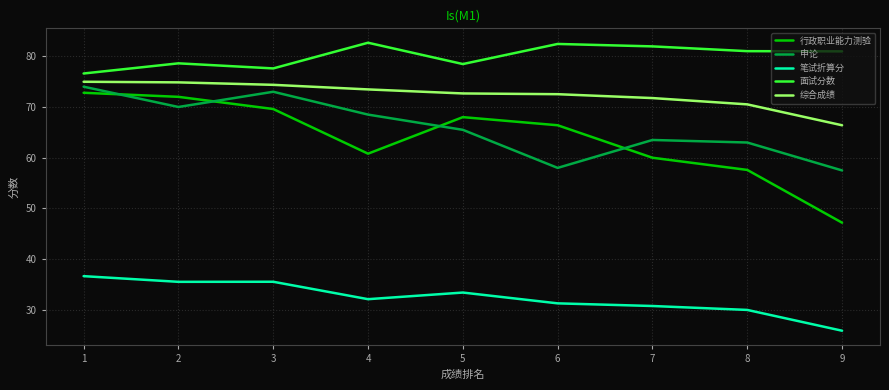

Rank the categories by 行政职业能力测验 value from highest to lowest.

1, 2, 3, 5, 6, 4, 7, 8, 9